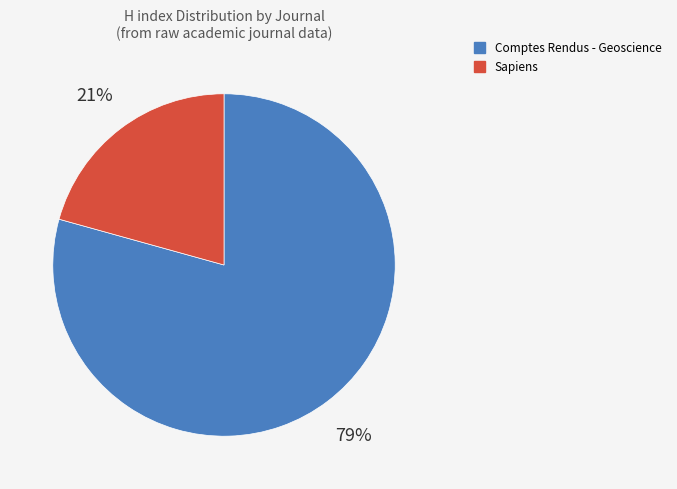

Combined, do Comptes Rendus - Geoscience and Sapiens account for over 50%?

Yes